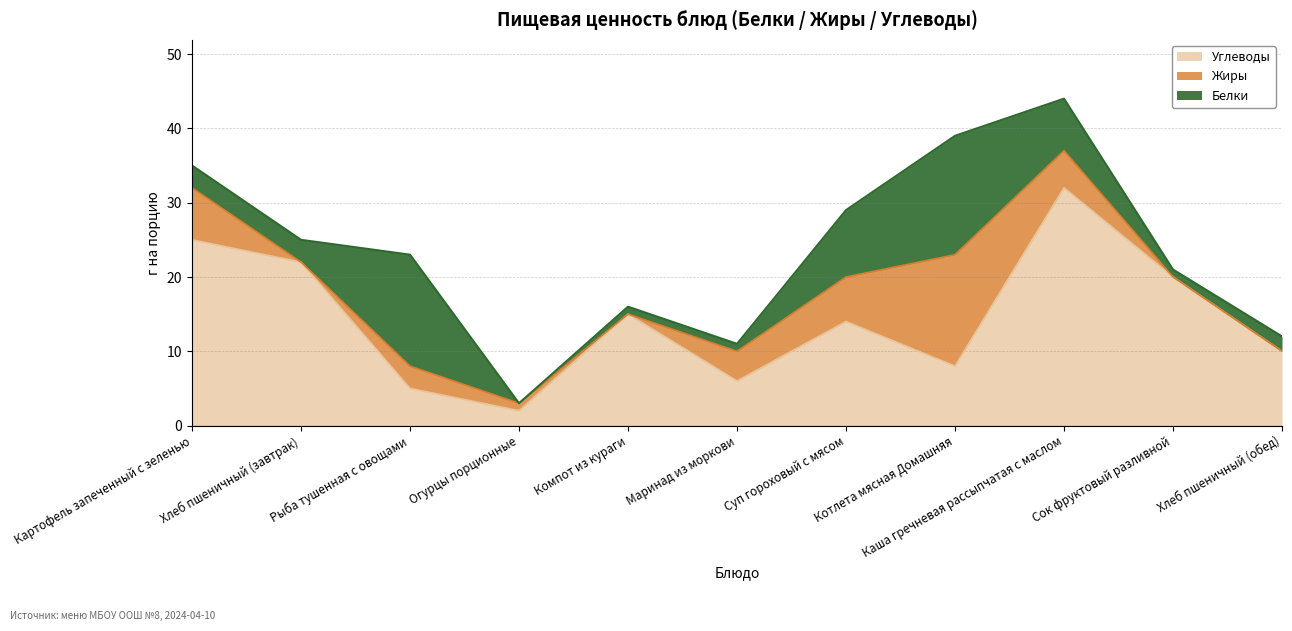

List the series in order of their peak value, lowest first.

Жиры, Белки, Углеводы